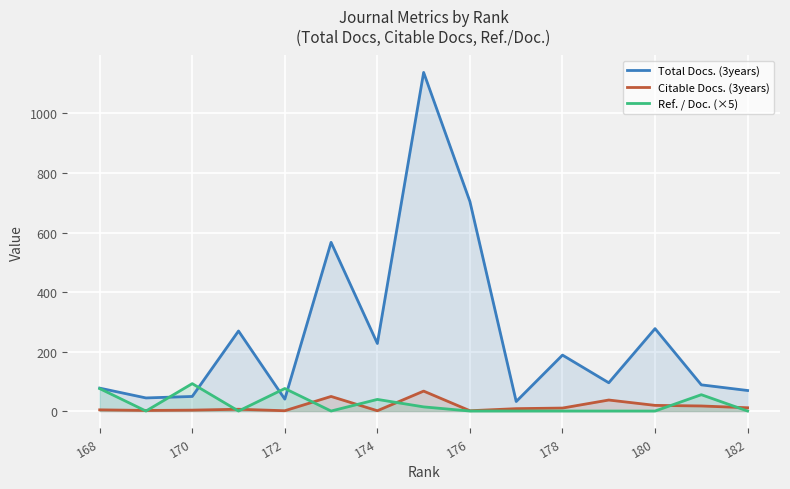

What is the value of the Ref. / Doc. (×5) point at the 1st from the left?

75.5